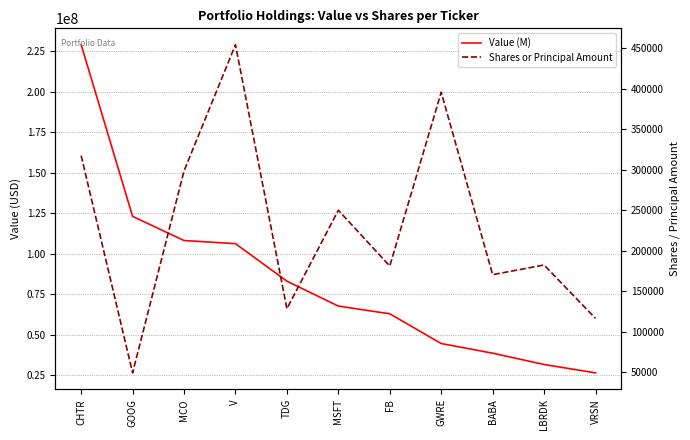

Reading right to left, list all the values displayed in this chart.

Value (M): VRSN=26501000	LBRDK=31672000	BABA=38655000	GWRE=44615000	FB=62970000	MSFT=67738000	TDG=83108000	V=106271000	MCO=108207000	GOOG=123110000	CHTR=229081000
Shares or Principal Amount: VRSN=116390	LBRDK=182379	BABA=170450	GWRE=395800	FB=181100	MSFT=250050	TDG=128394	V=454500	MCO=298608	GOOG=49120	CHTR=317529